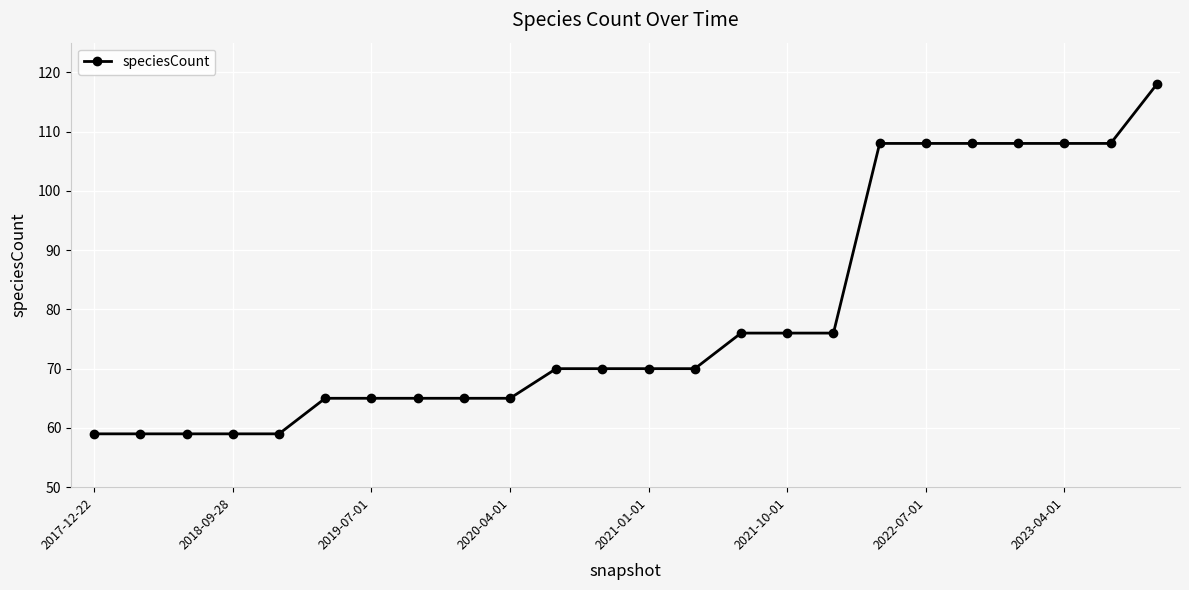

What is the difference between the maximum and minimum values?

59